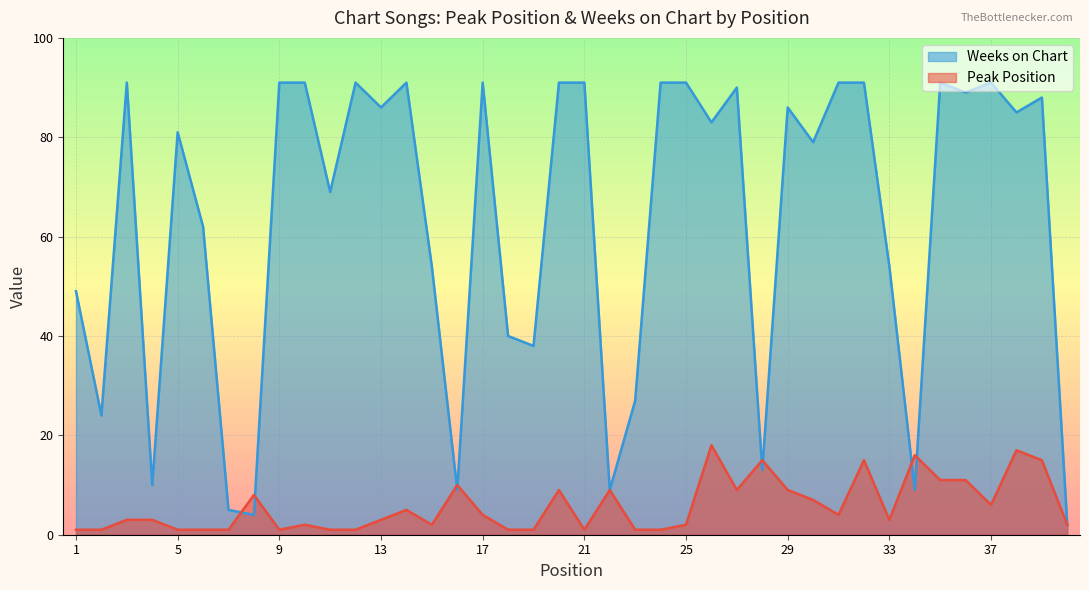

At which category does the chart reach its peak across all series?

3